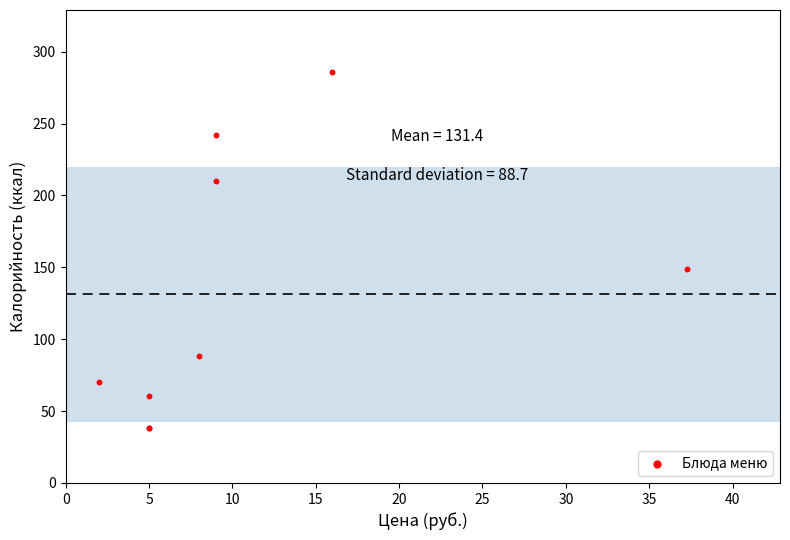

What Y value in the scatter plot is closest to 162?

149.1